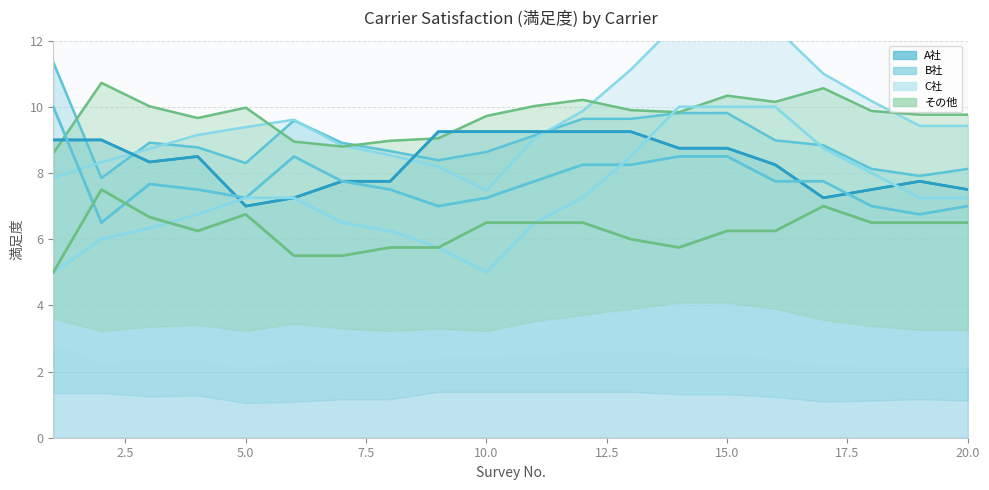

True or false: Line: A社 and Line: その他 intersect in this chart.

False